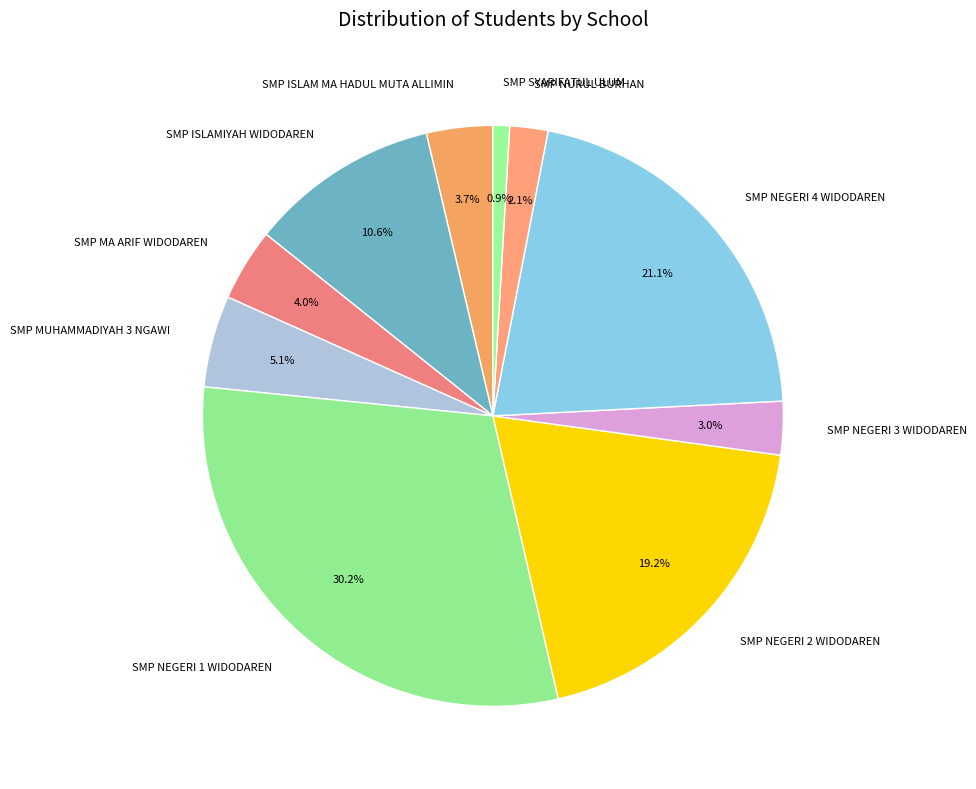

Is there any slice that represents more than half of the pie?

No